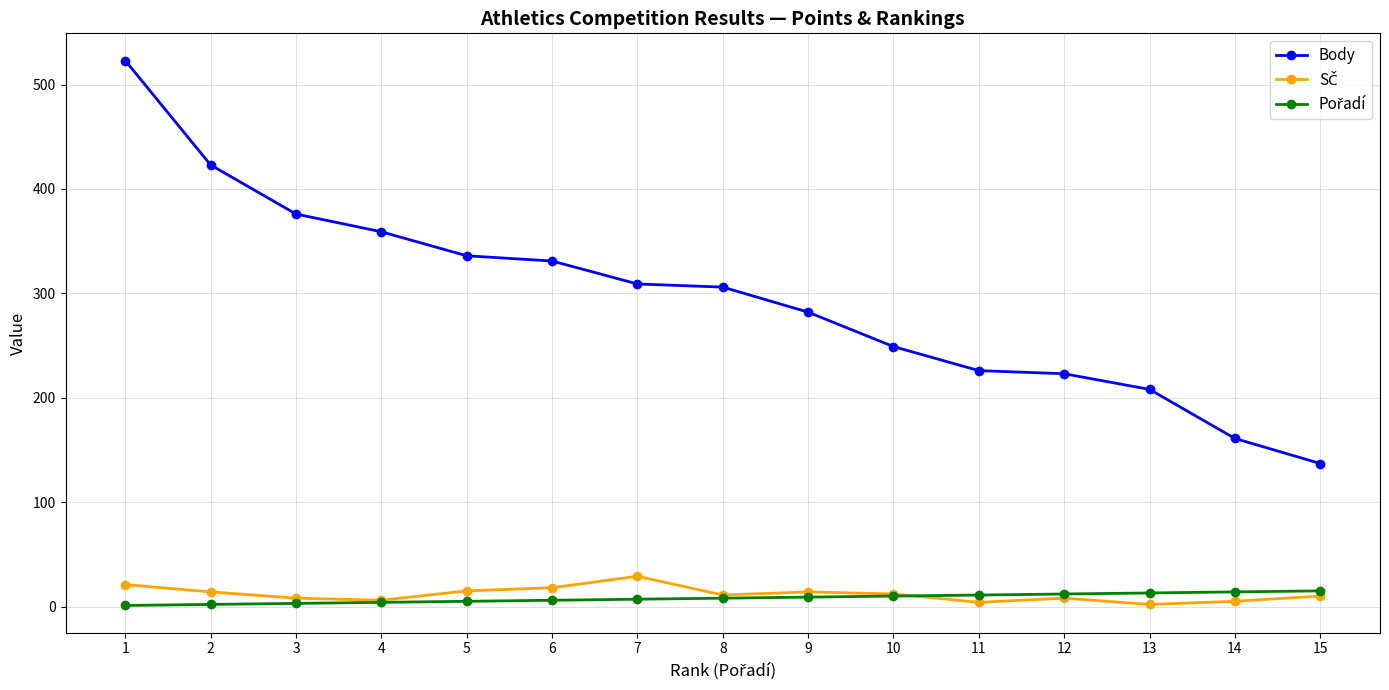

Which series changed the most between 11 and 13?

Body